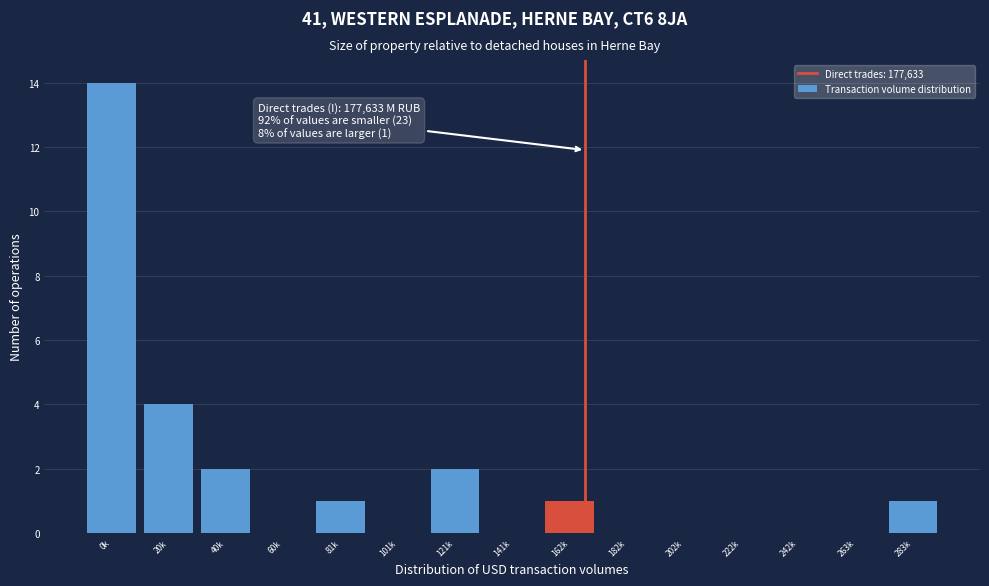

Reading right to left, what are all the values shown in this chart?

283k=1	263k=0	242k=0	222k=0	202k=0	182k=0	162k=1	141k=0	121k=2	101k=0	81k=1	60k=0	40k=2	20k=4	0k=14